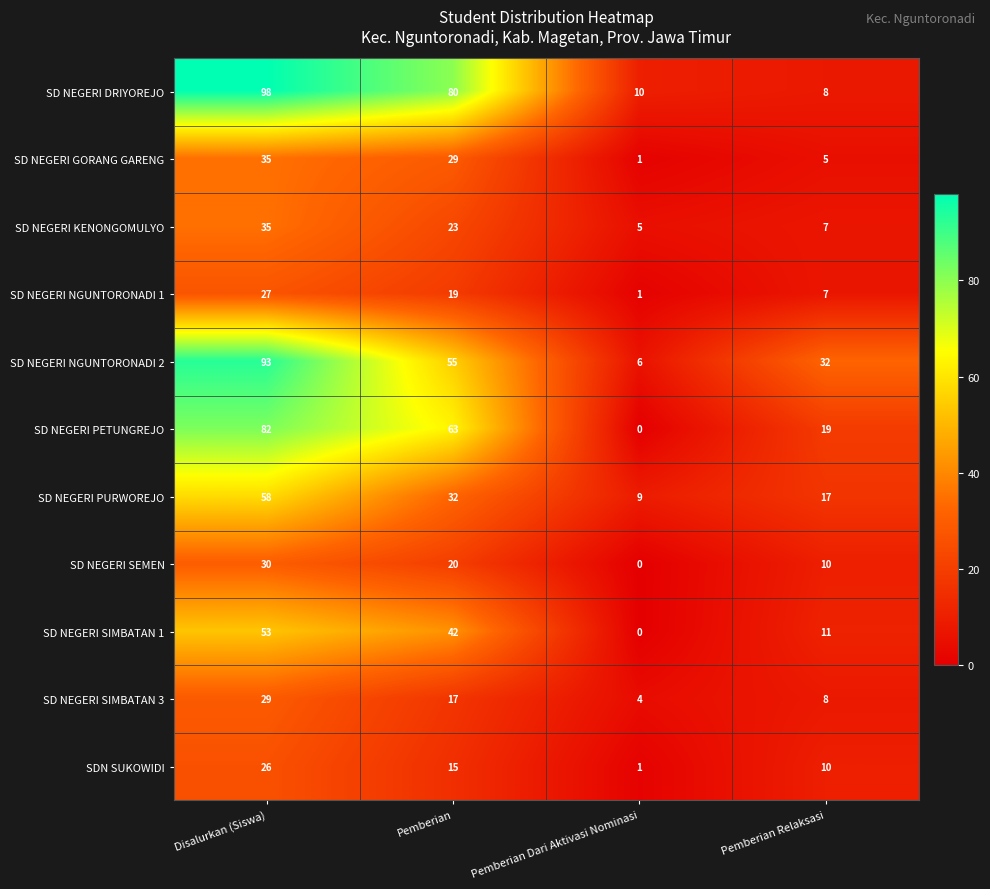

How many data points in SD NEGERI GORANG GARENG are less than 29?

2